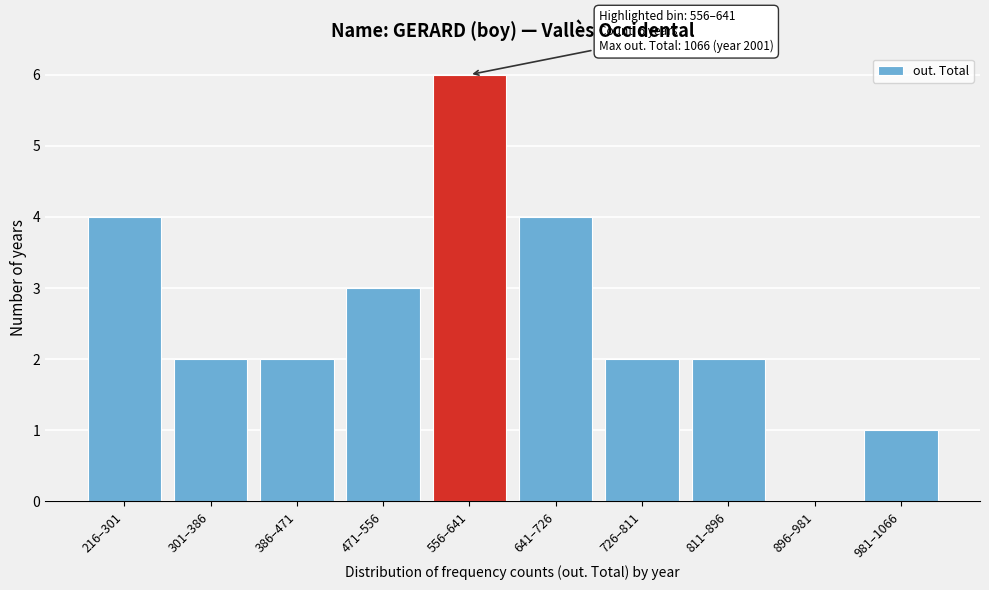

Reading left to right, list all the values displayed in this chart.

216–301=4	301–386=2	386–471=2	471–556=3	556–641=6	641–726=4	726–811=2	811–896=2	896–981=0	981–1066=1